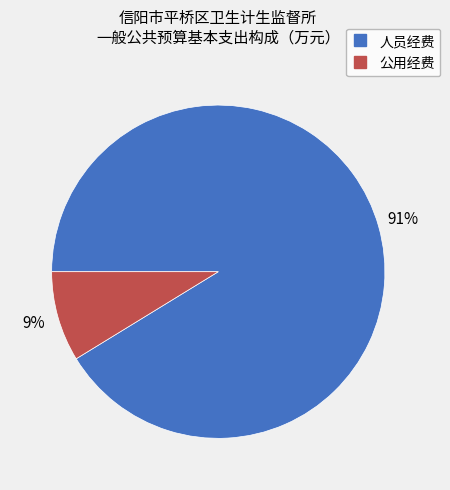

Does any single category account for the majority?

Yes